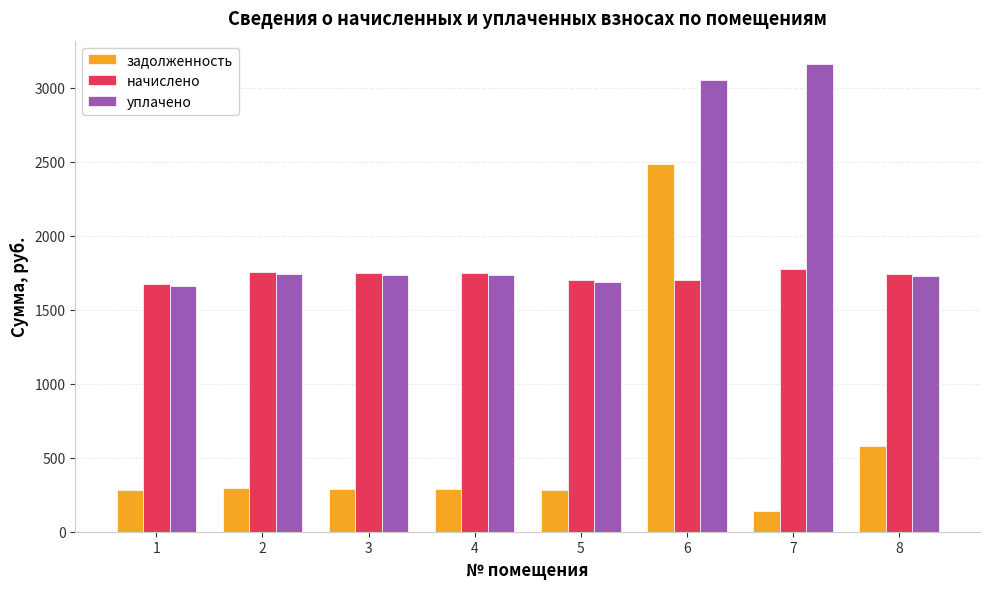

Rank the series by their maximum value, from lowest to highest.

начислено, задолженность, уплачено